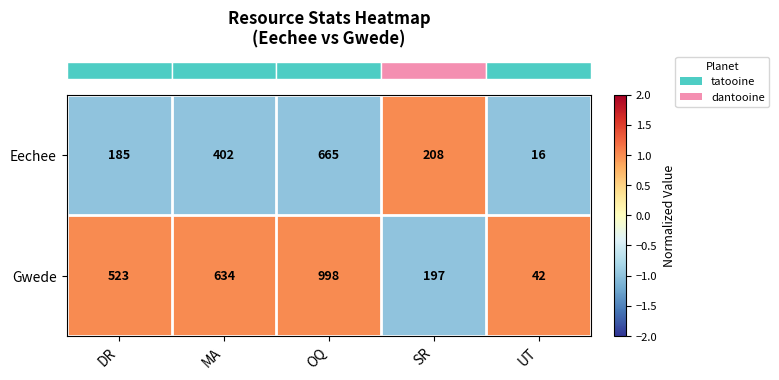

At which category is the sum across all series the highest?

OQ